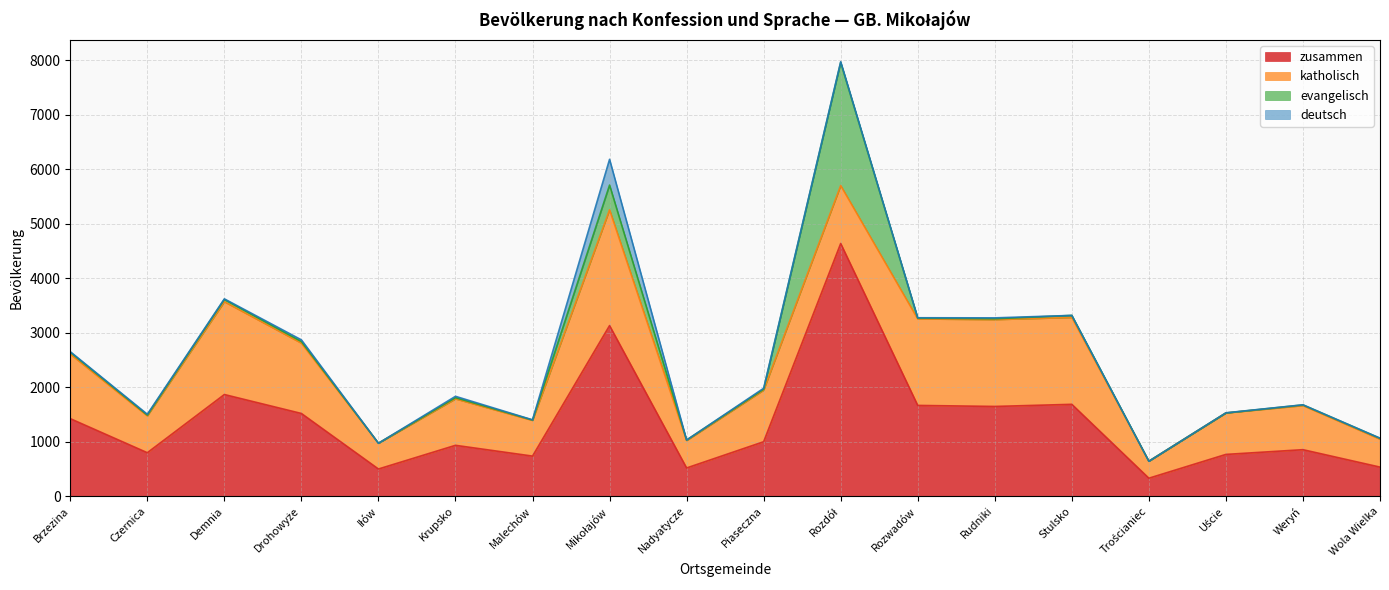

Does the chart have visible grid lines?

Yes